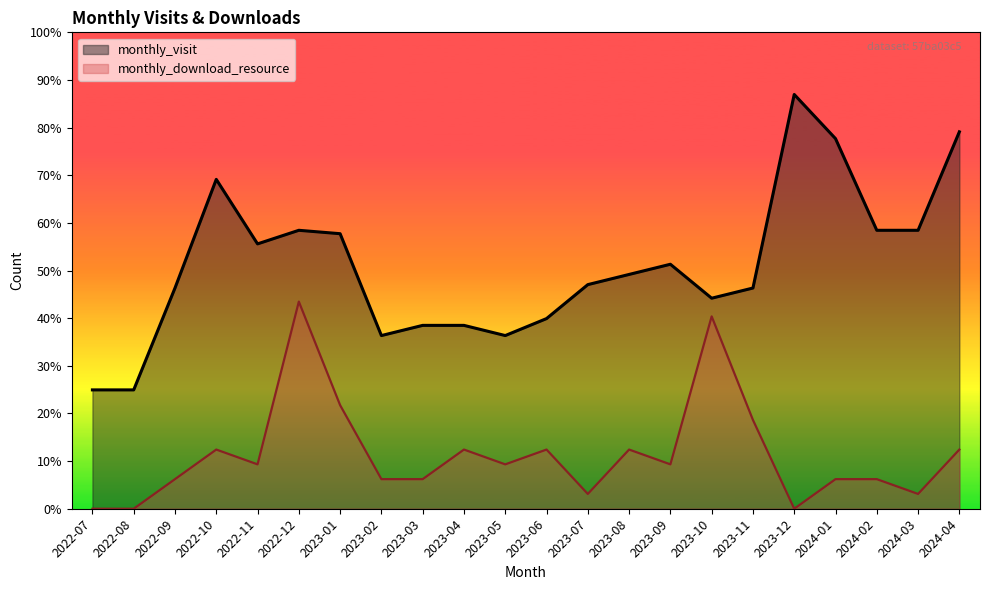

True or false: monthly_download_resource and monthly_visit cross at least once.

False